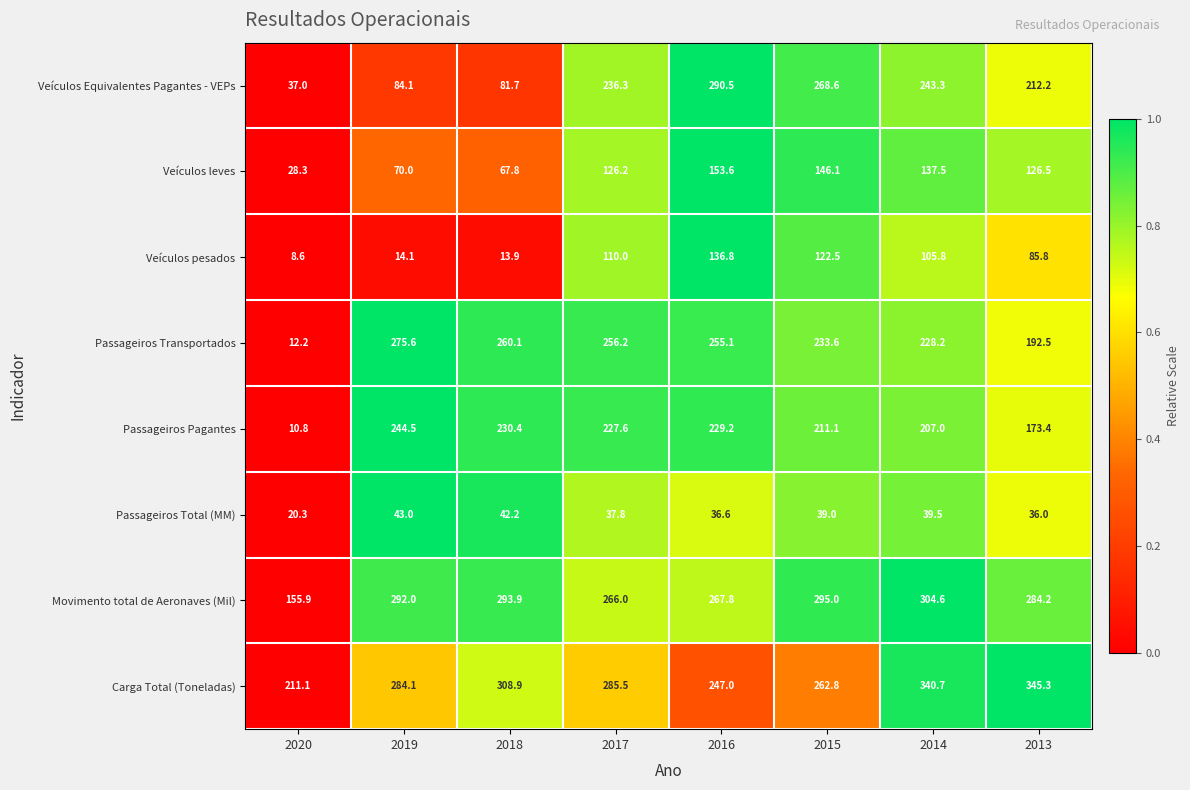

The value of Passageiros Pagantes at 2018 is 230.4. True or false?

True